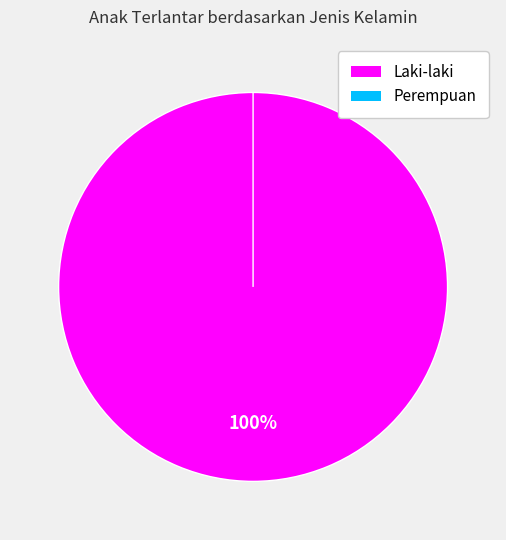

How many segments does this pie chart have?

2